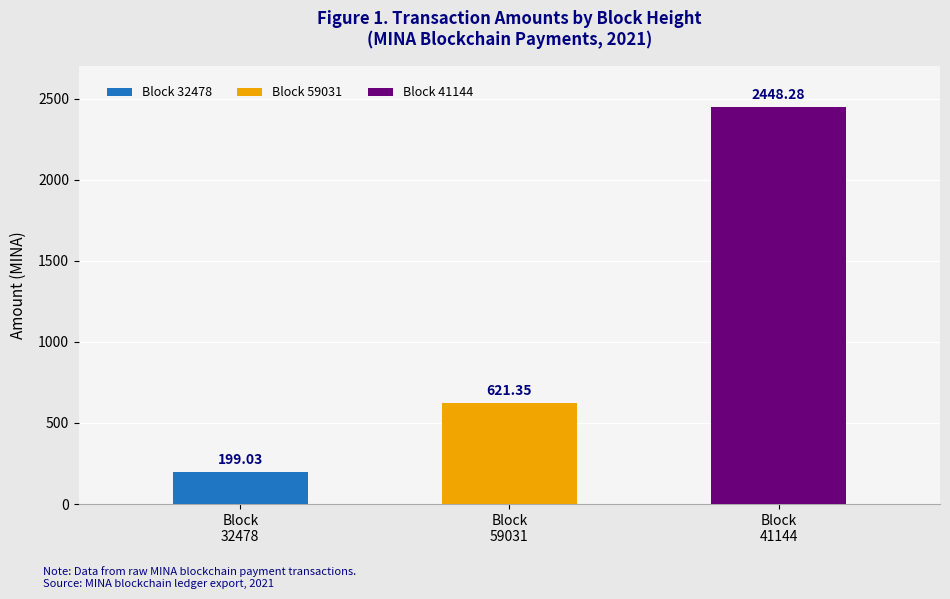

Between 59031 and 32478, which is larger?

59031